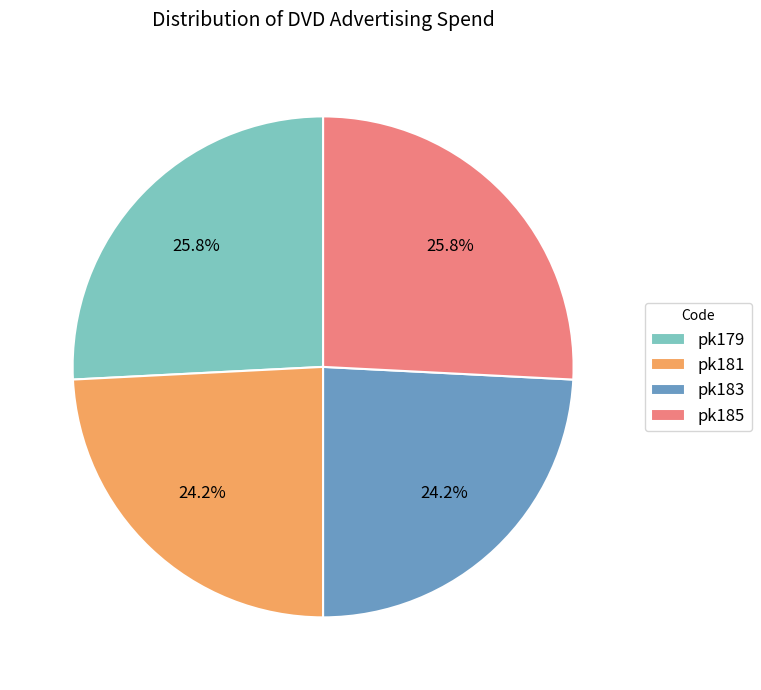

What is the total percentage of pk183 and pk185?

50.0%